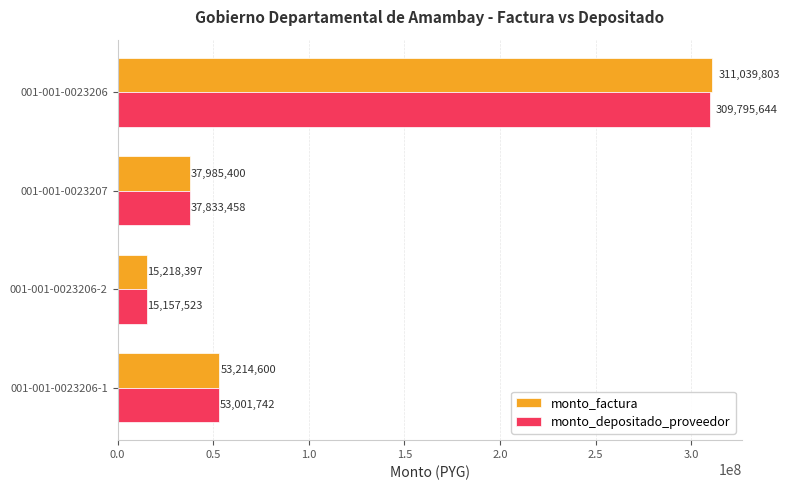

At which category does the chart reach its minimum across all series?

001-001-0023206-2